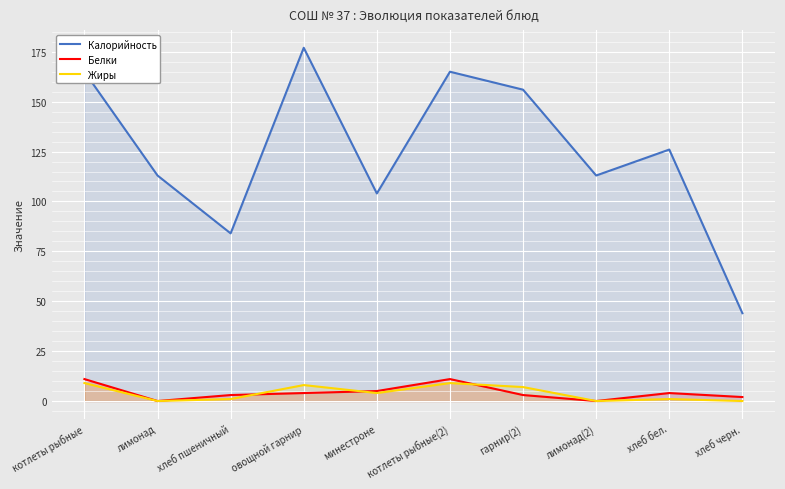

What is the sum of all Жиры values?

39